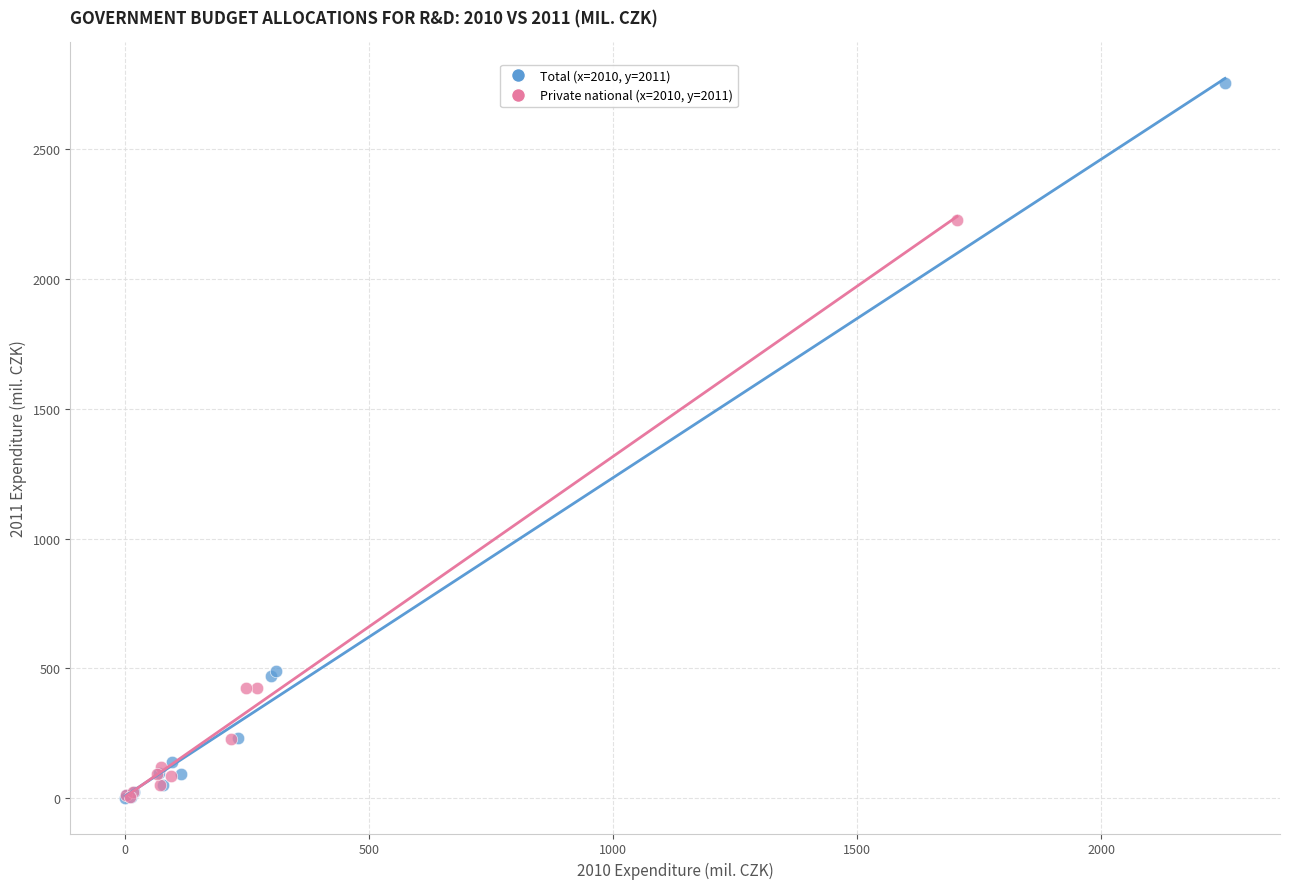

Which series contains the highest Y value?

Total (x=2010, y=2011)